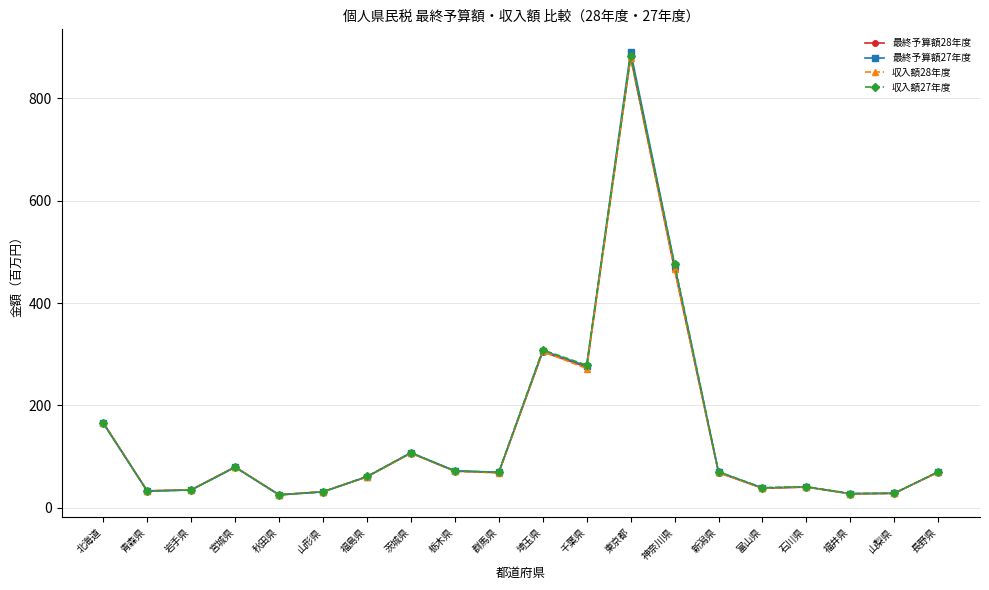

What is the label of the 1st point from the left?

北海道